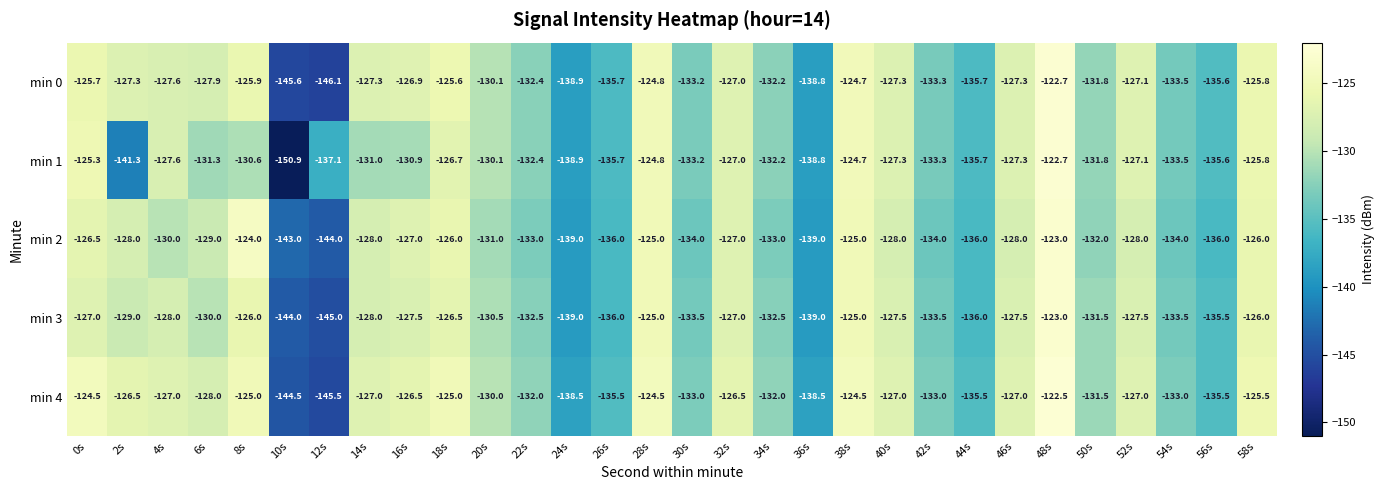

Count the number of categories in the chart.

30